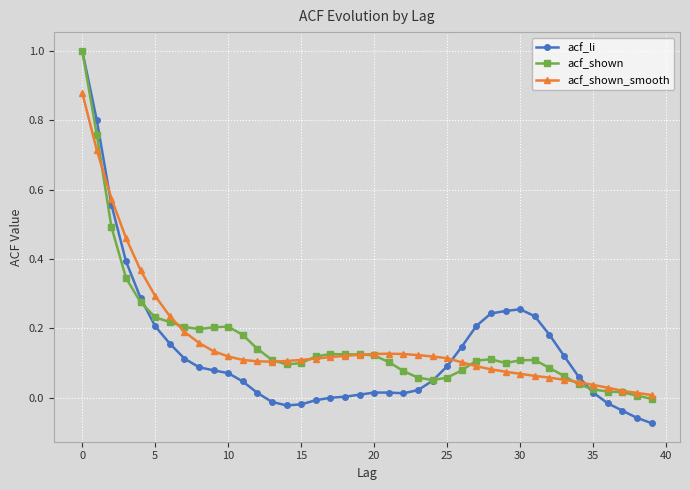

True or false: acf_shown_smooth has more than 0 interior local peaks.

True